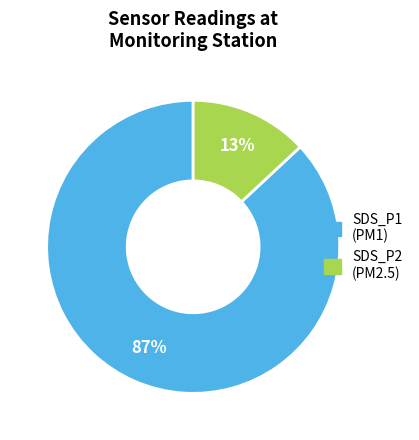

Is it true that SDS_P2 is 1% of the pie?

False